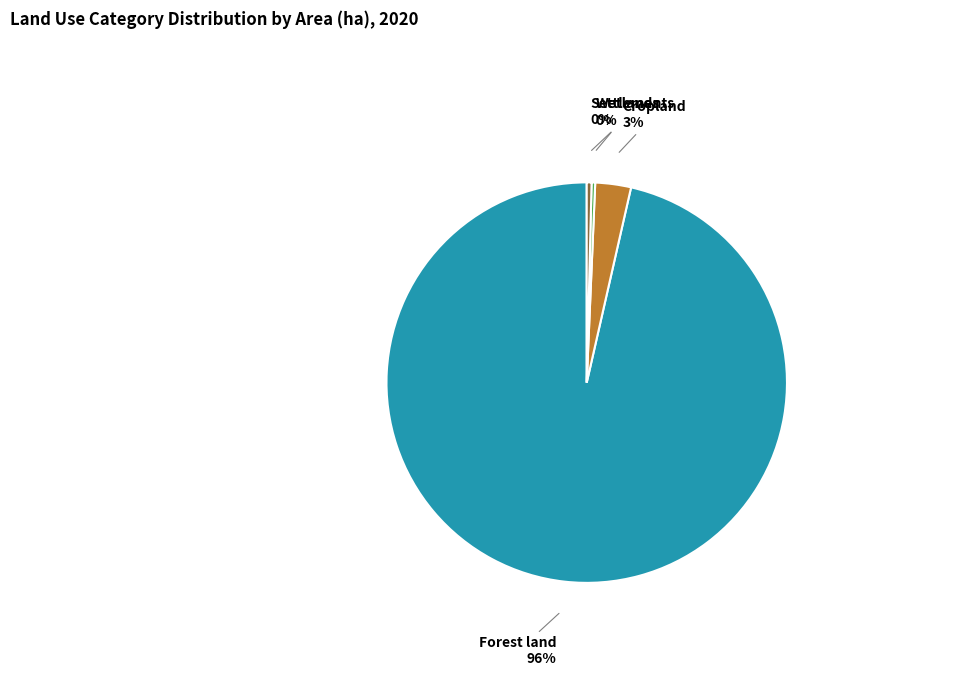

Is there a majority slice in this chart?

Yes